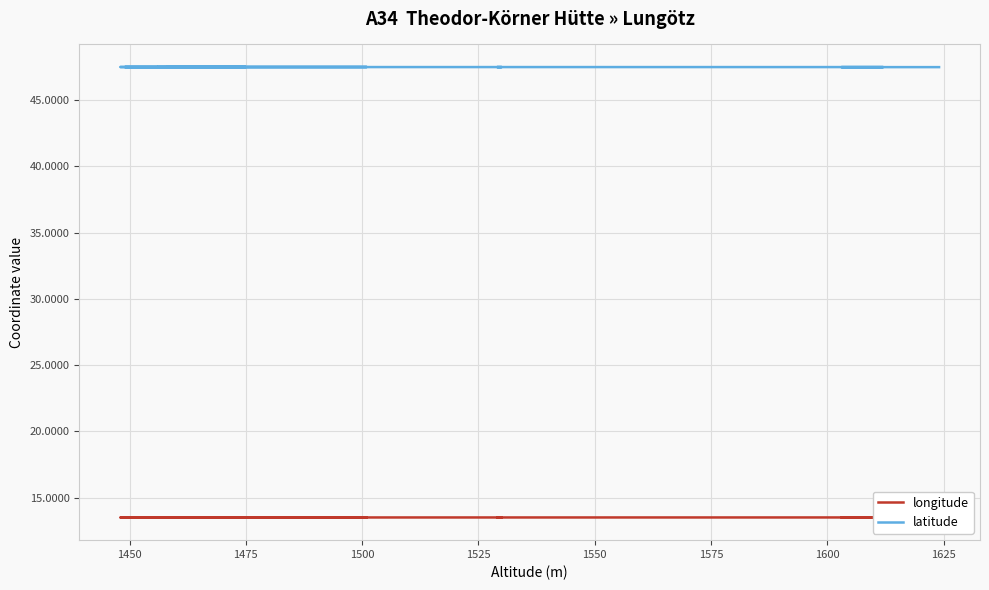

What is the difference between the highest and lowest values at 1575?

34.0